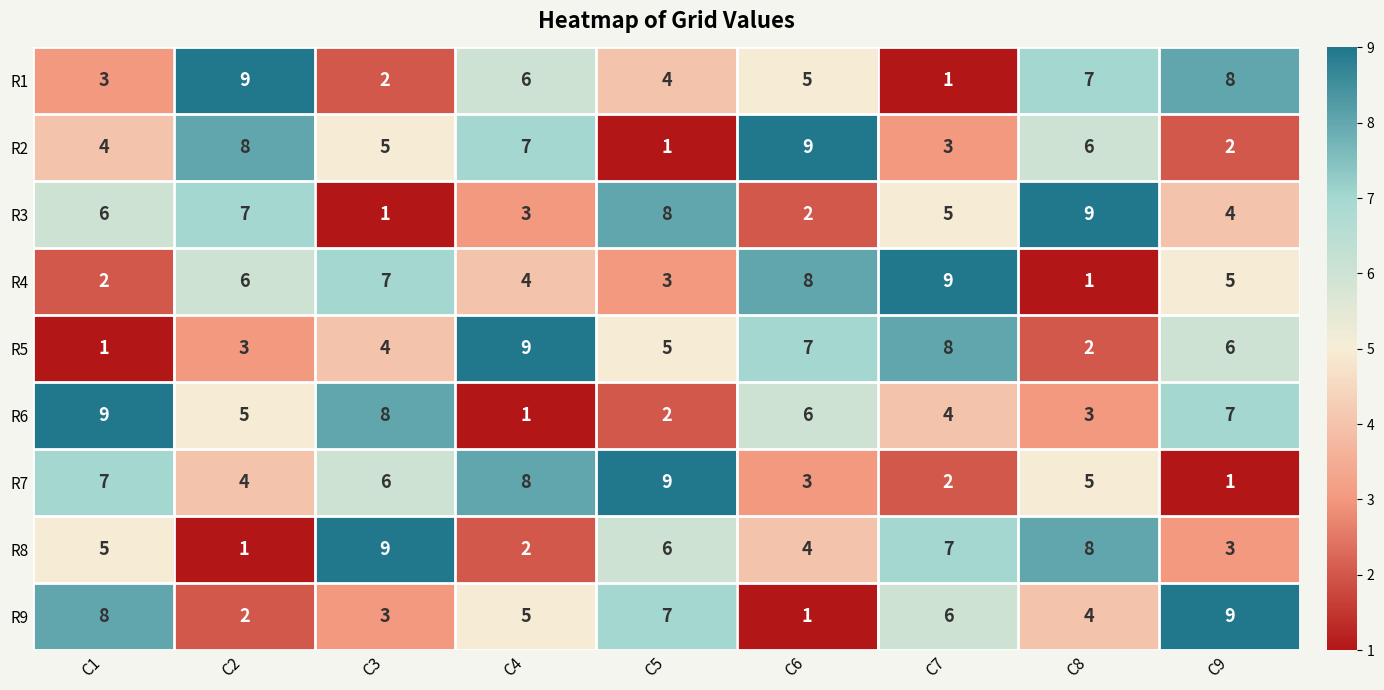

List the labels in order of R2 value, smallest first.

C5, C9, C7, C1, C3, C8, C4, C2, C6